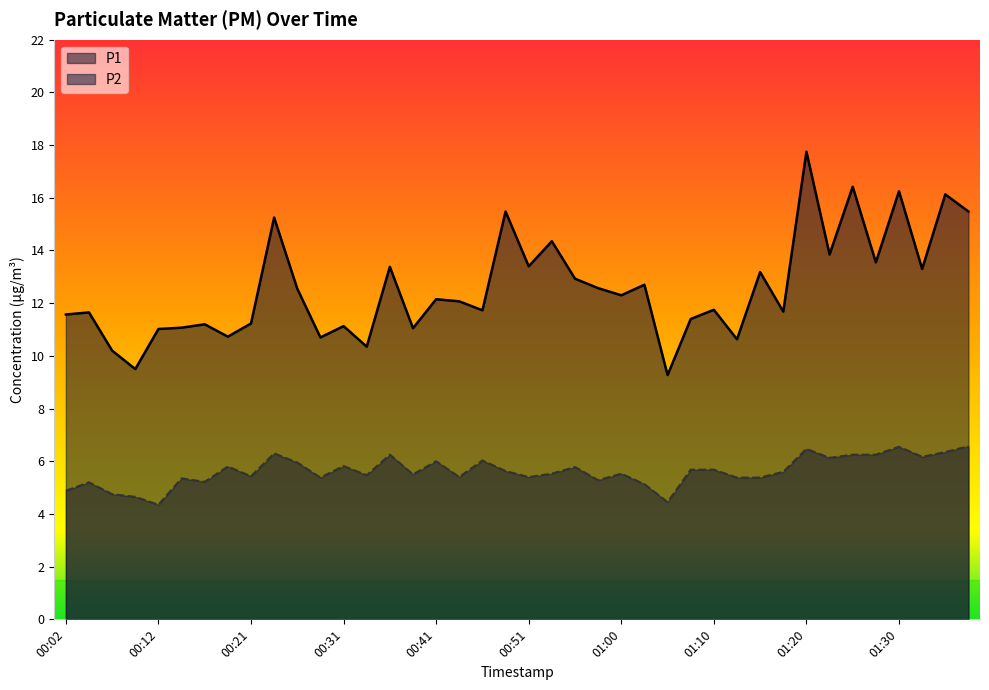

The value of P1 at 01:22 is 13.8. True or false?

True